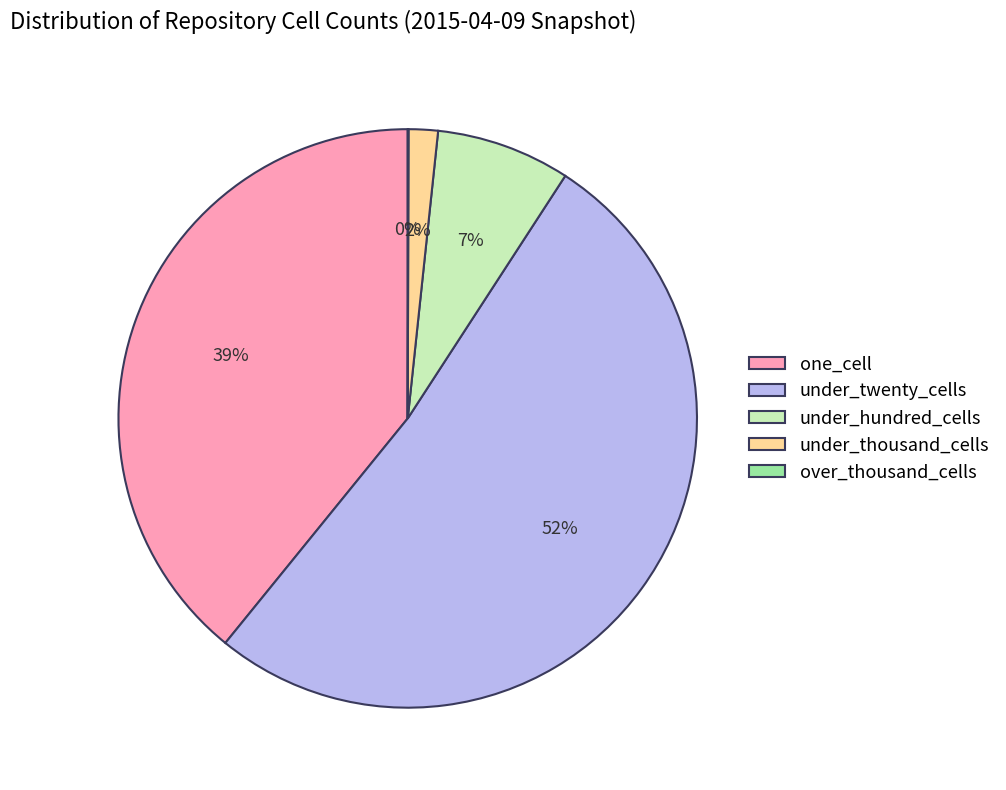

What percentage is the under_thousand_cells slice, to the nearest percent?

2%